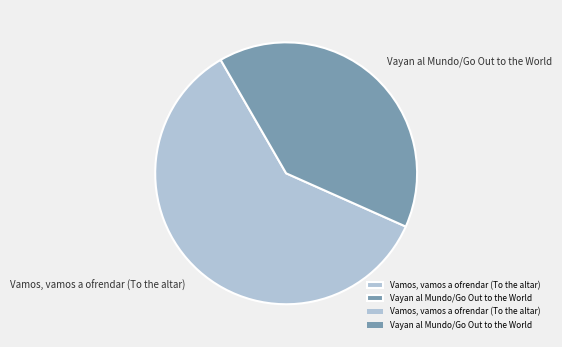

Combined, do Vamos, vamos a ofrendar (To the altar) and Vayan al Mundo/Go Out to the World account for over 50%?

Yes